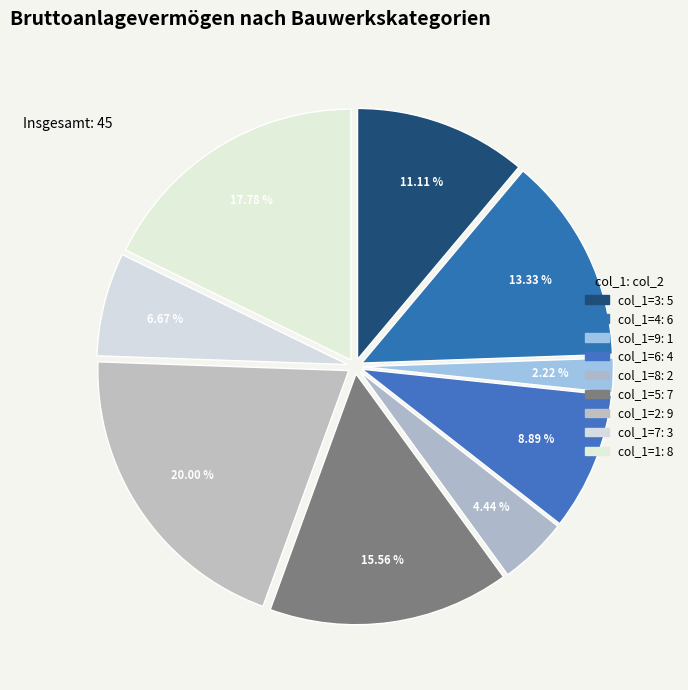

To the nearest percent, what is the average slice percentage?

11%